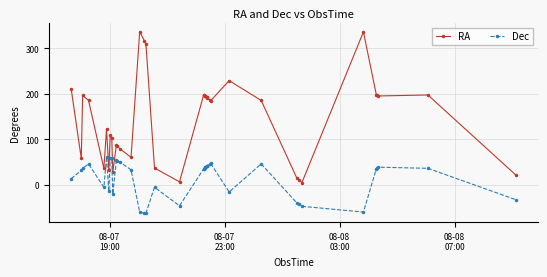

Which series has the widest spread of values?

RA